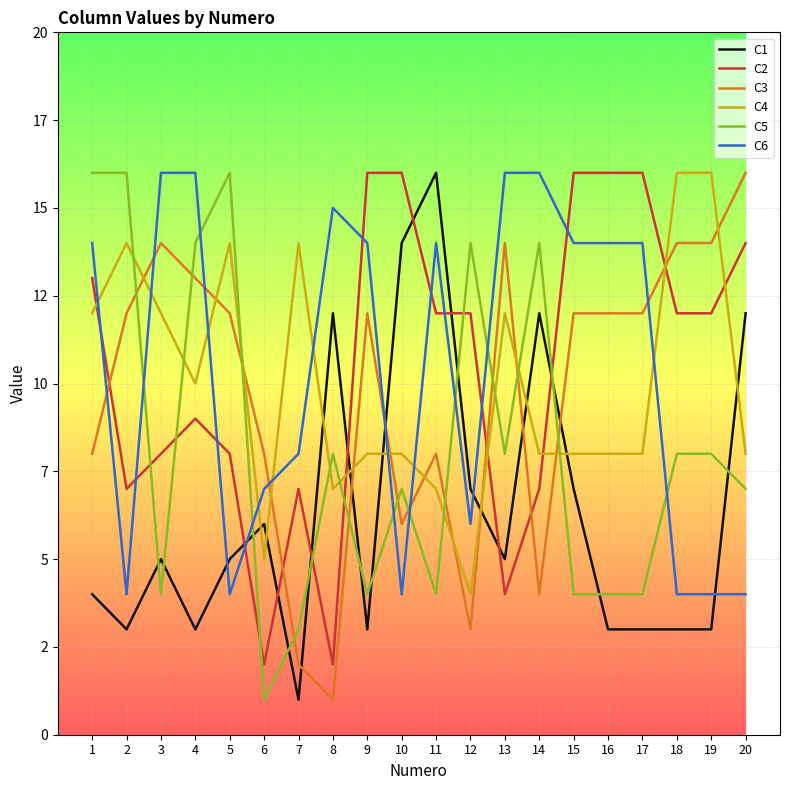

What is the smallest value displayed?

1